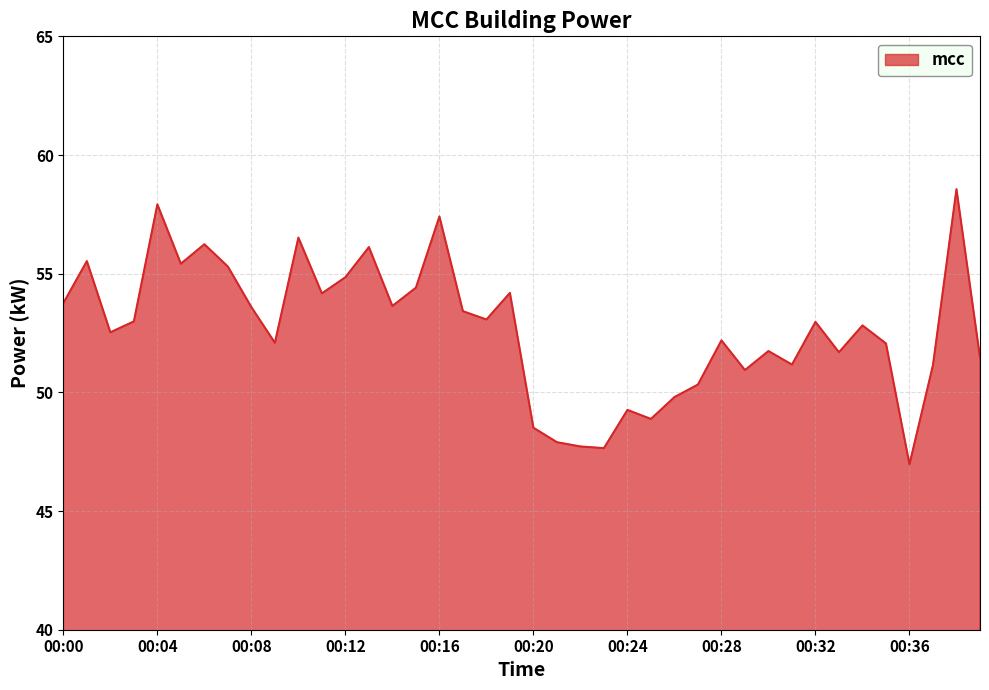

What is the minimum value shown in the chart?

47.0